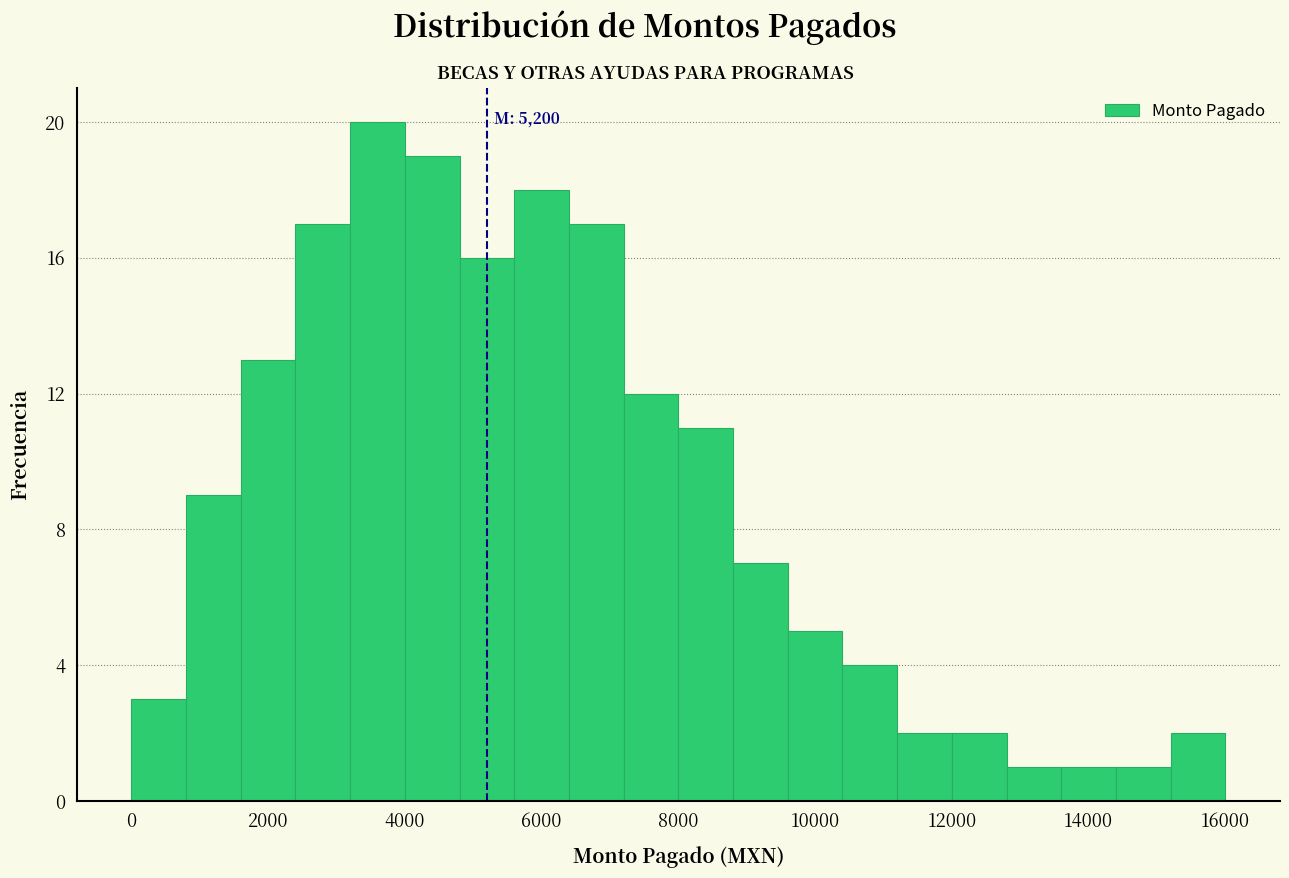

Over which range of the x-axis is the bar tallest?

3200 to 4000